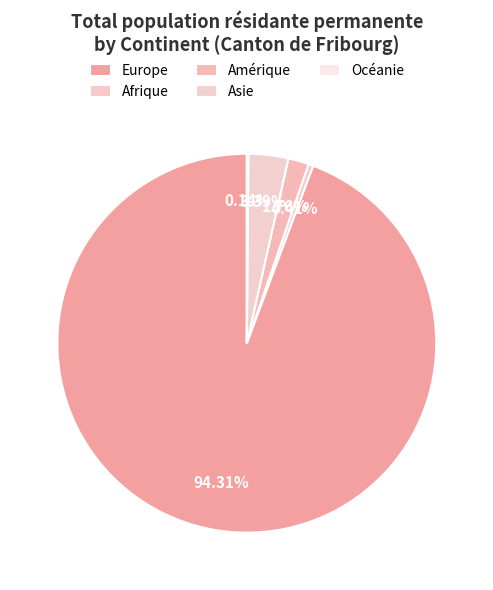

To the nearest percent, what is the combined percentage of Amérique and Asie?

5%